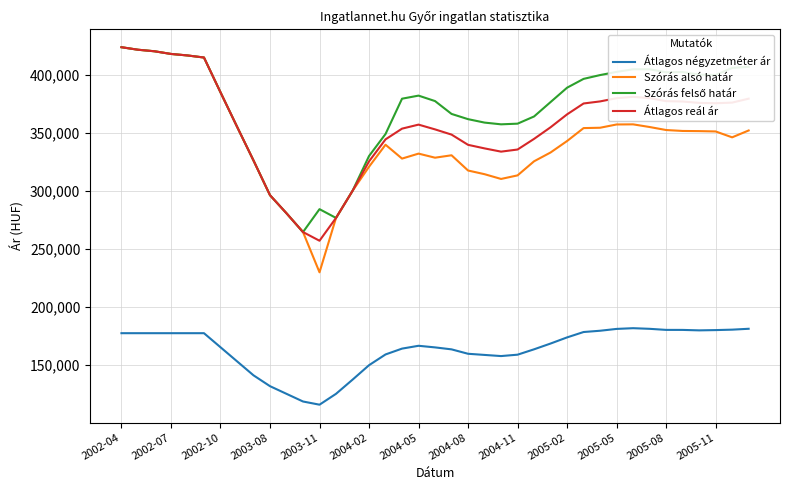

What is the minimum value shown in the chart?

115861